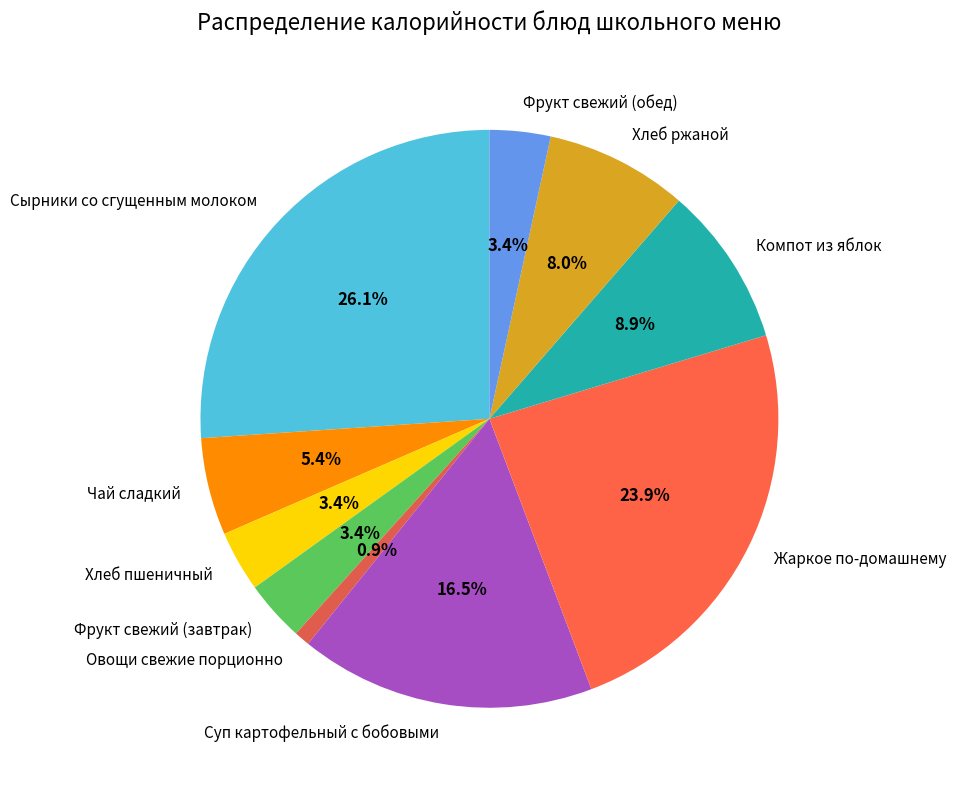

To the nearest percent, what portion does Фрукт свежий (завтрак) represent?

3%